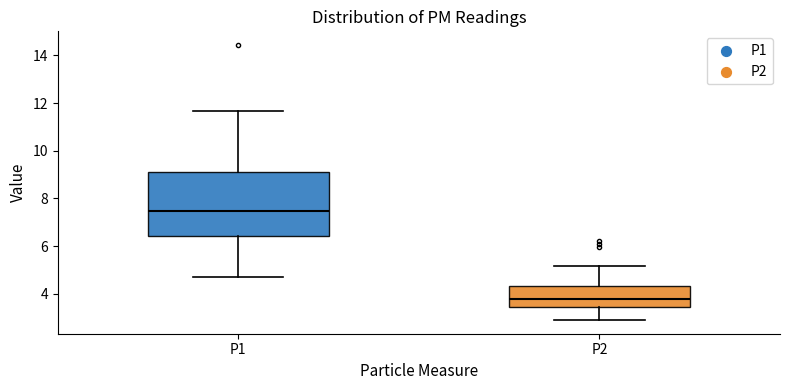

Comparing the boxes themselves (not the whiskers), which one is the tallest?

P1